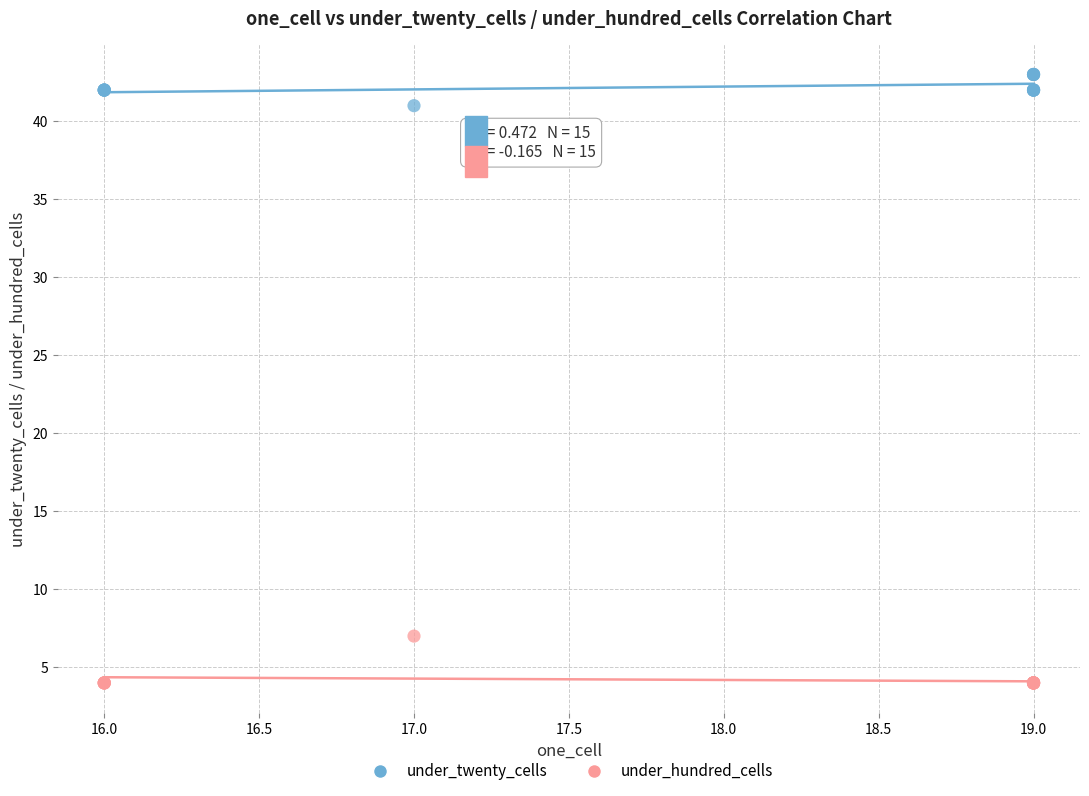

Which series has the largest Y range (max minus min)?

under_hundred_cells